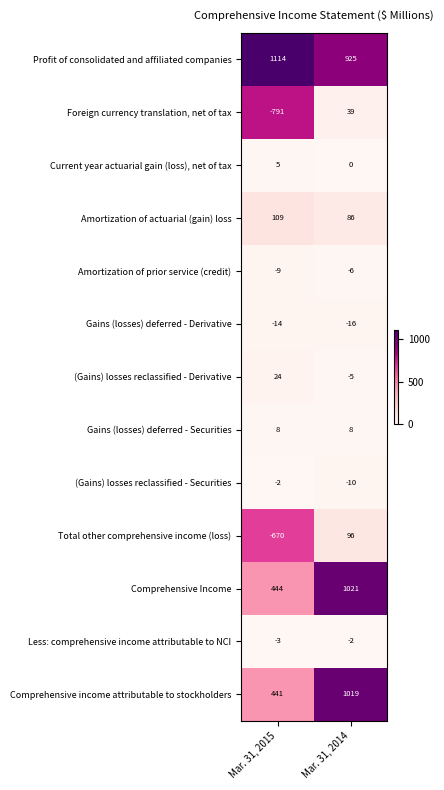

Which category has the highest value in the Total other comprehensive income (loss) series?

Mar. 31, 2014